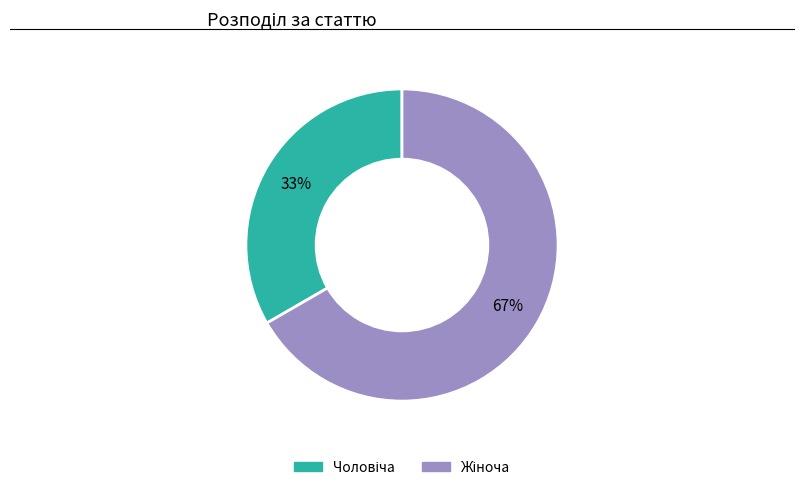

Does any single category account for the majority?

Yes